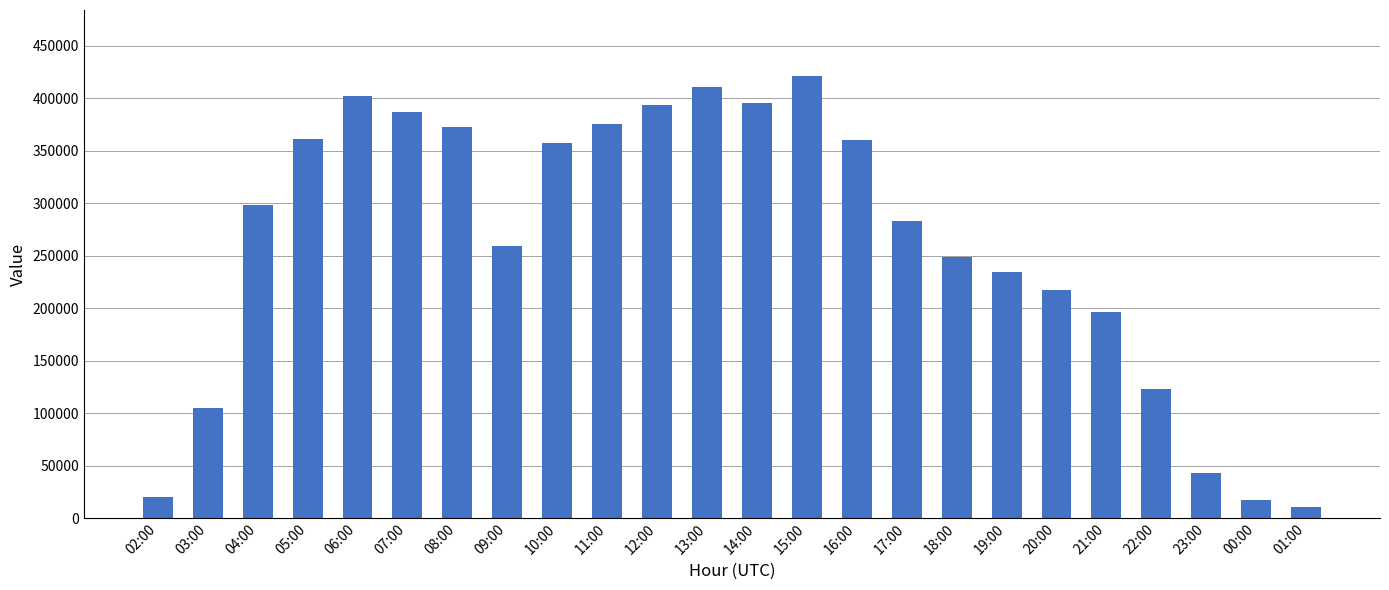

What is the ratio of the value at 03:00 to the value at 18:00?

0.4